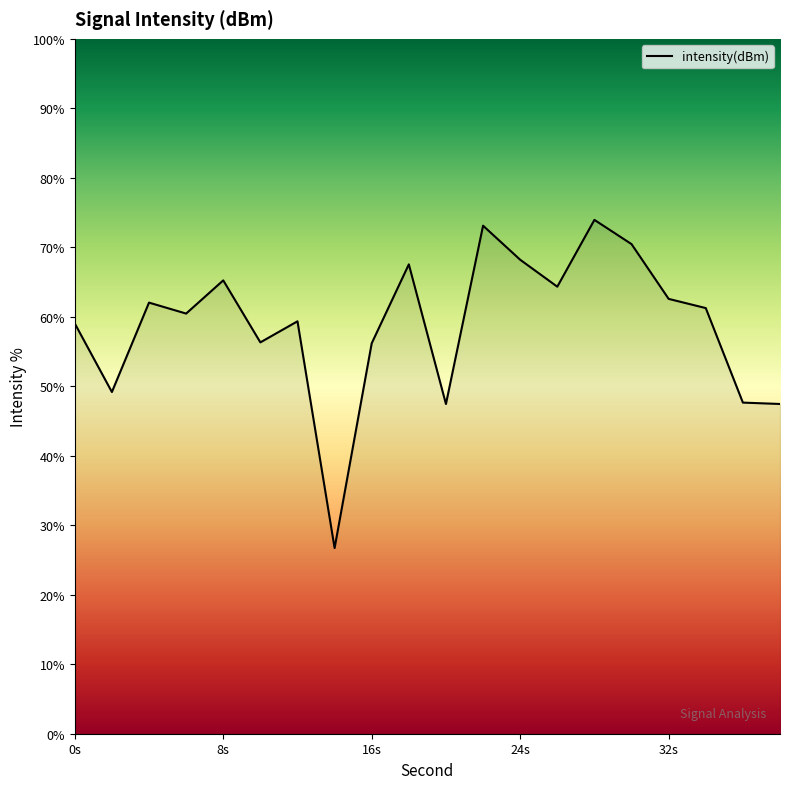

What is the difference between the maximum and minimum values?

47.2